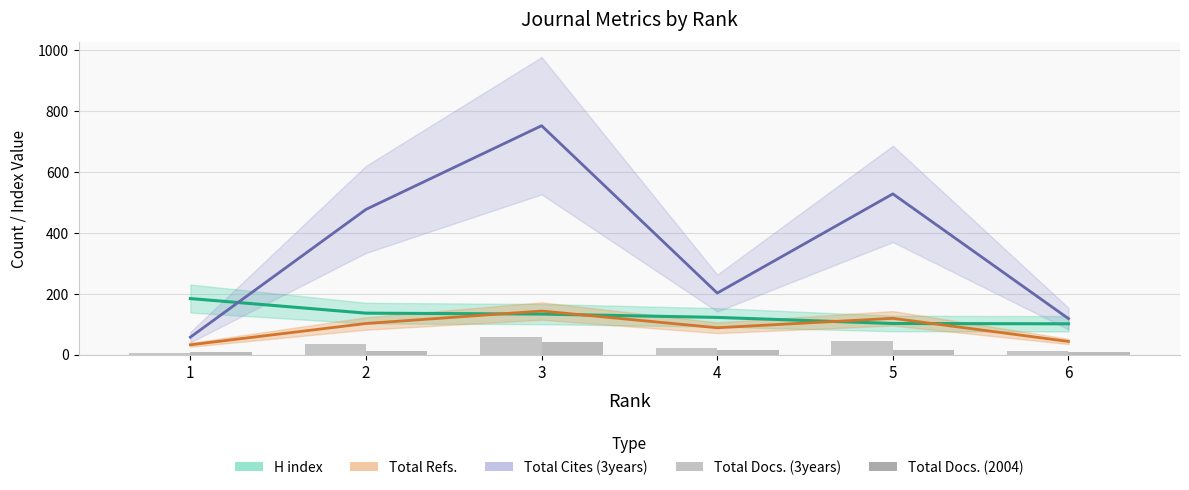

What are all the series names shown in the legend?

H index, Total Refs., Total Cites (3years), Total Docs. (3years), Total Docs. (2004)